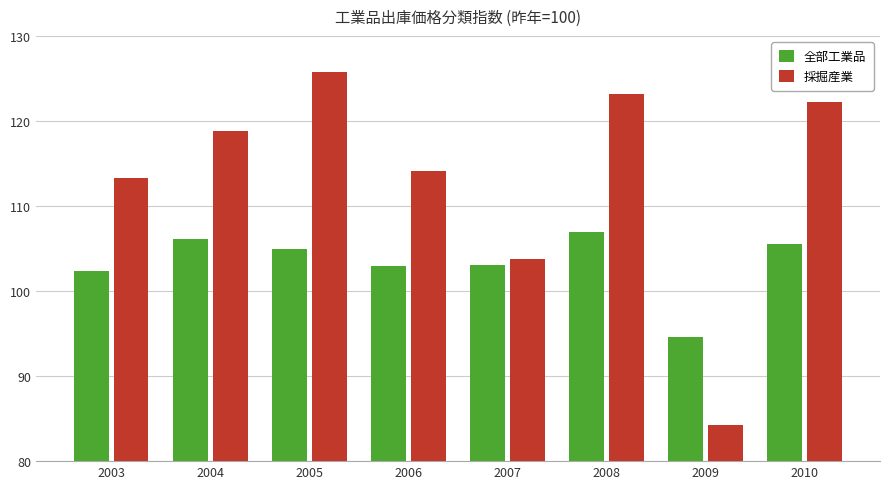

What is the approximate value of 採掘産業 at 2004?

118.8